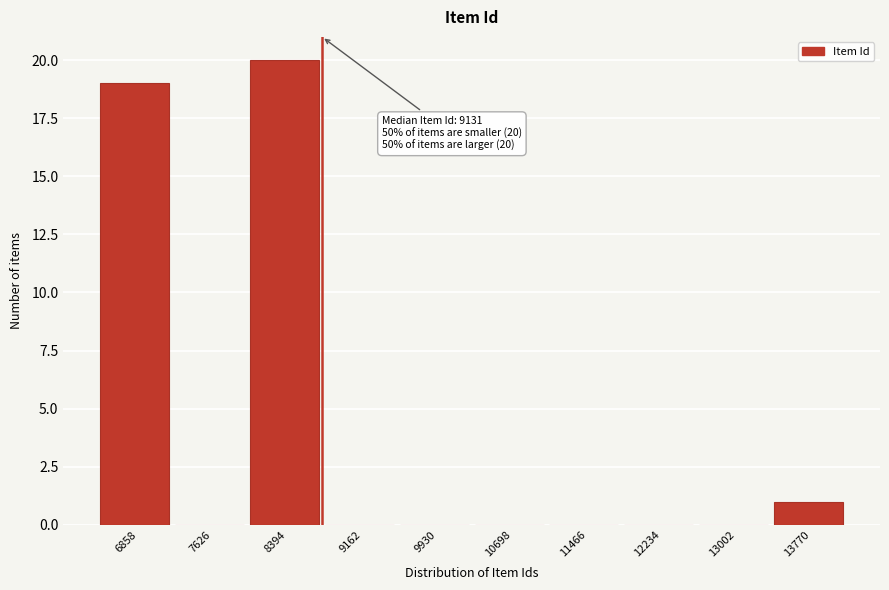

Reading left to right, what are all the values shown in this chart?

6858=19	7626=0	8394=20	9162=0	9930=0	10698=0	11466=0	12234=0	13002=0	13770=1